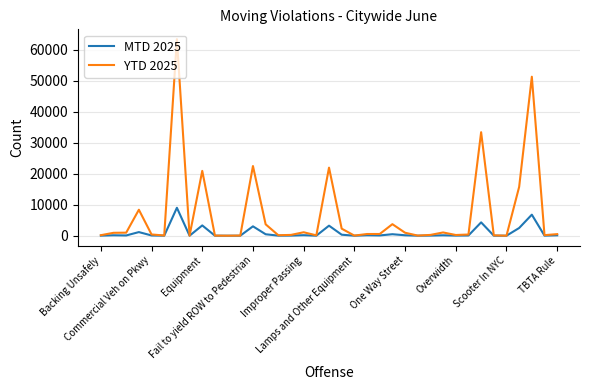

List the series in order of their overall mean, lowest first.

MTD 2025, YTD 2025